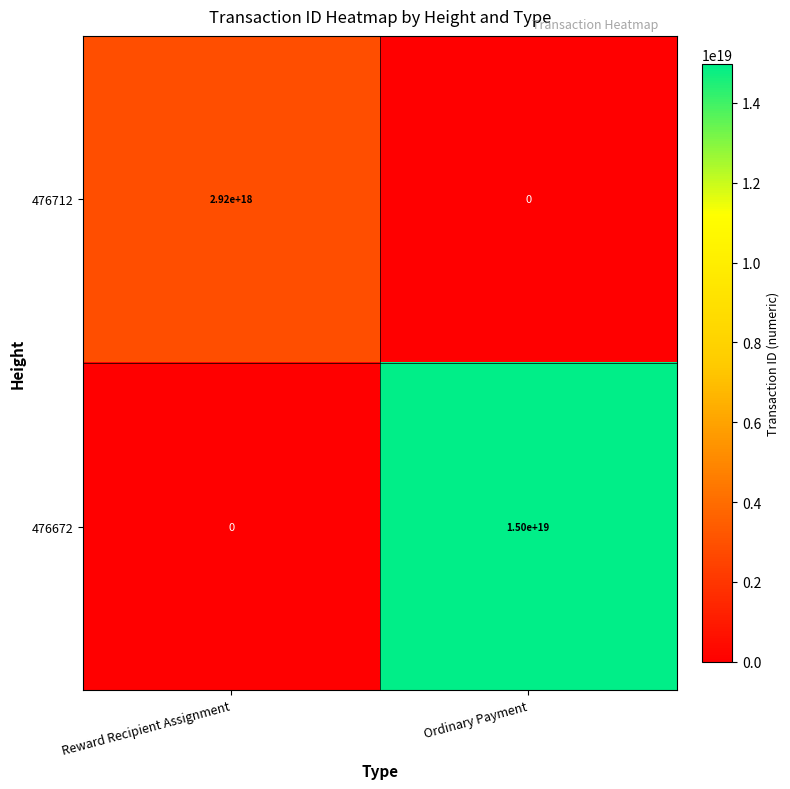

The value of 476712 at Reward Recipient Assignment is 2920000000000000000. True or false?

True